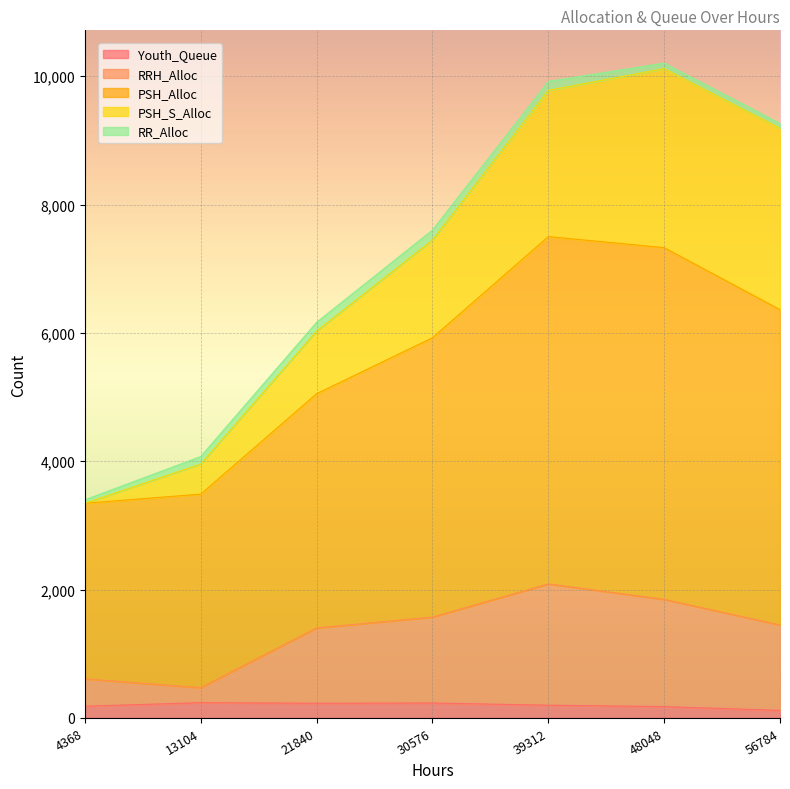

What is the maximum value for Youth_Queue?

238